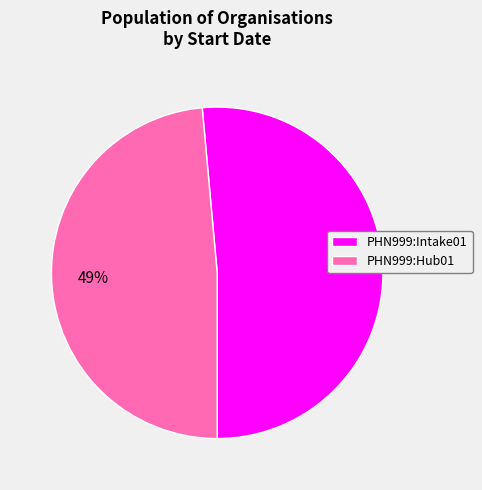

To the nearest percent, what percentage of the pie is PHN999:Intake01?

51%